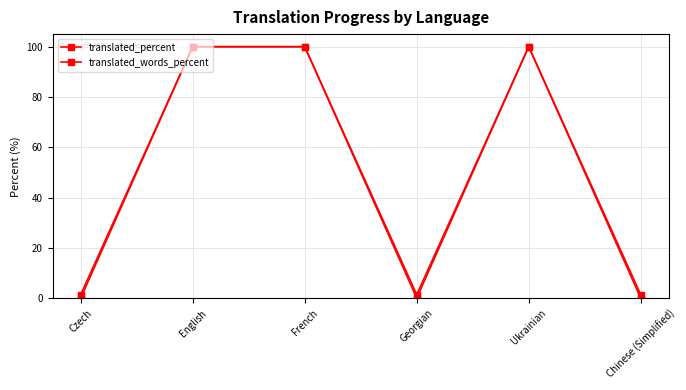

What is the sum of the translated_percent values at English and Ukrainian?

200.0